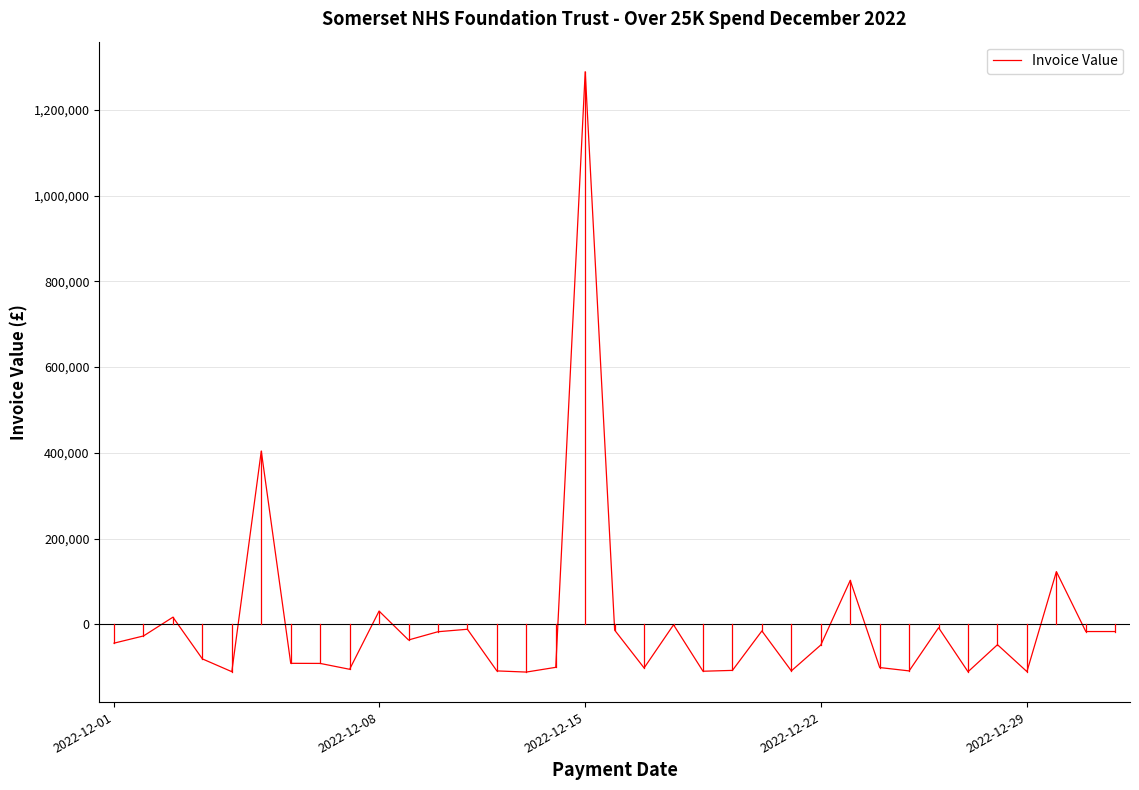

What is the smallest value displayed?

-111561.0